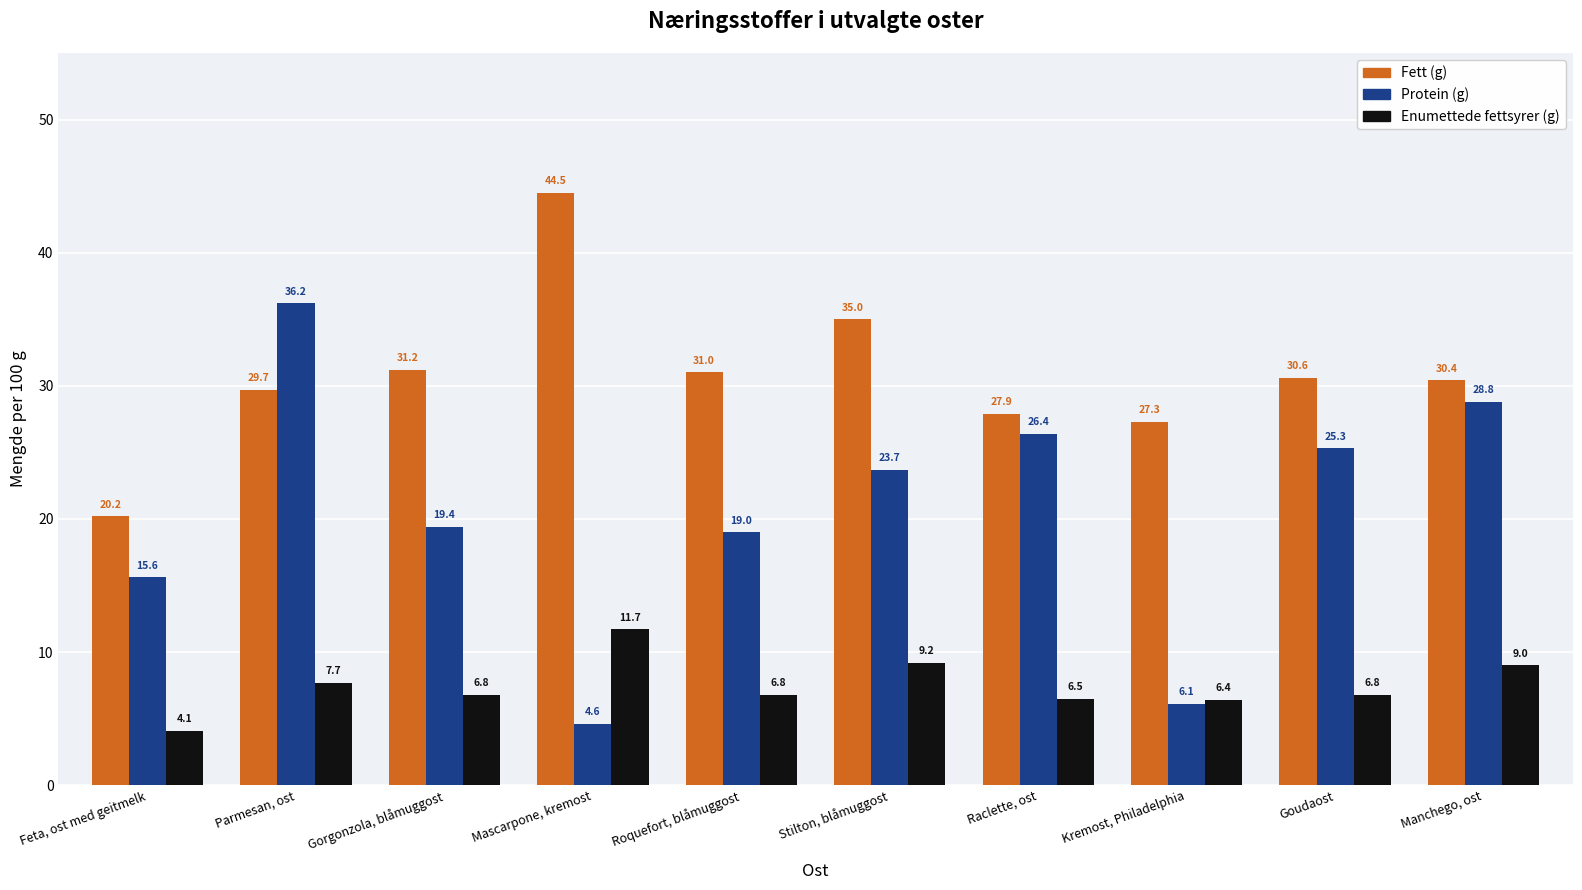

Reading left to right, extract all data points from this chart.

Fett (g): 20.2	29.7	31.2	44.5	31.0	35.0	27.9	27.3	30.6	30.4
Protein (g): 15.6	36.2	19.4	4.6	19.0	23.7	26.4	6.1	25.3	28.8
Enumettede fettsyrer (g): 4.1	7.7	6.8	11.7	6.8	9.2	6.5	6.4	6.8	9.0